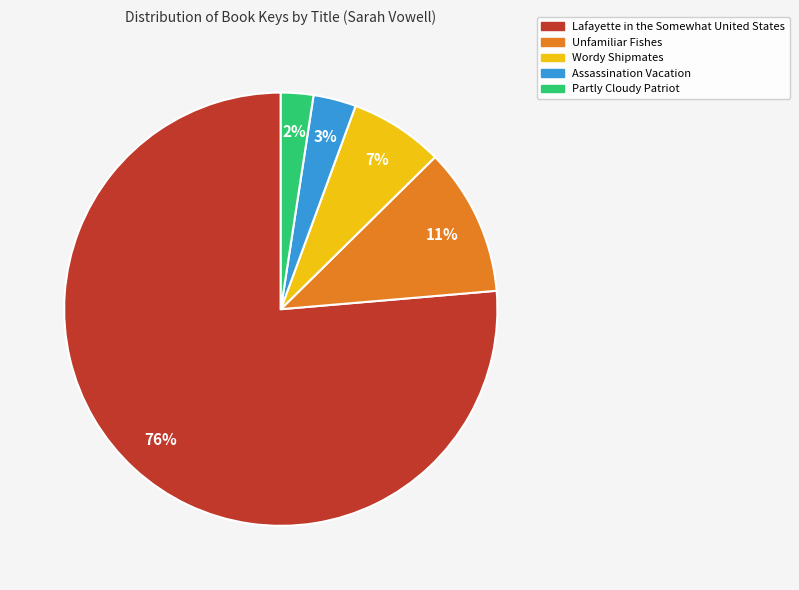

Does Lafayette in the Somewhat United States account for over 50% of the chart?

Yes